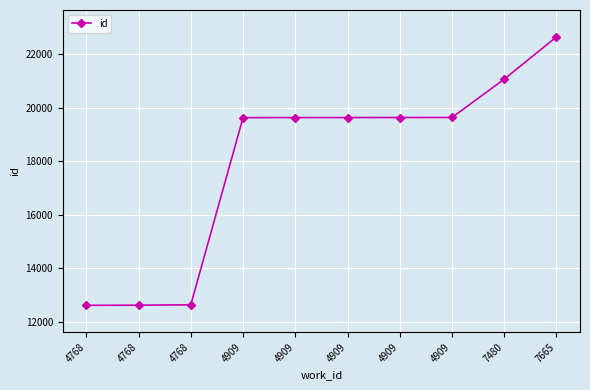

What is the average value?

17976